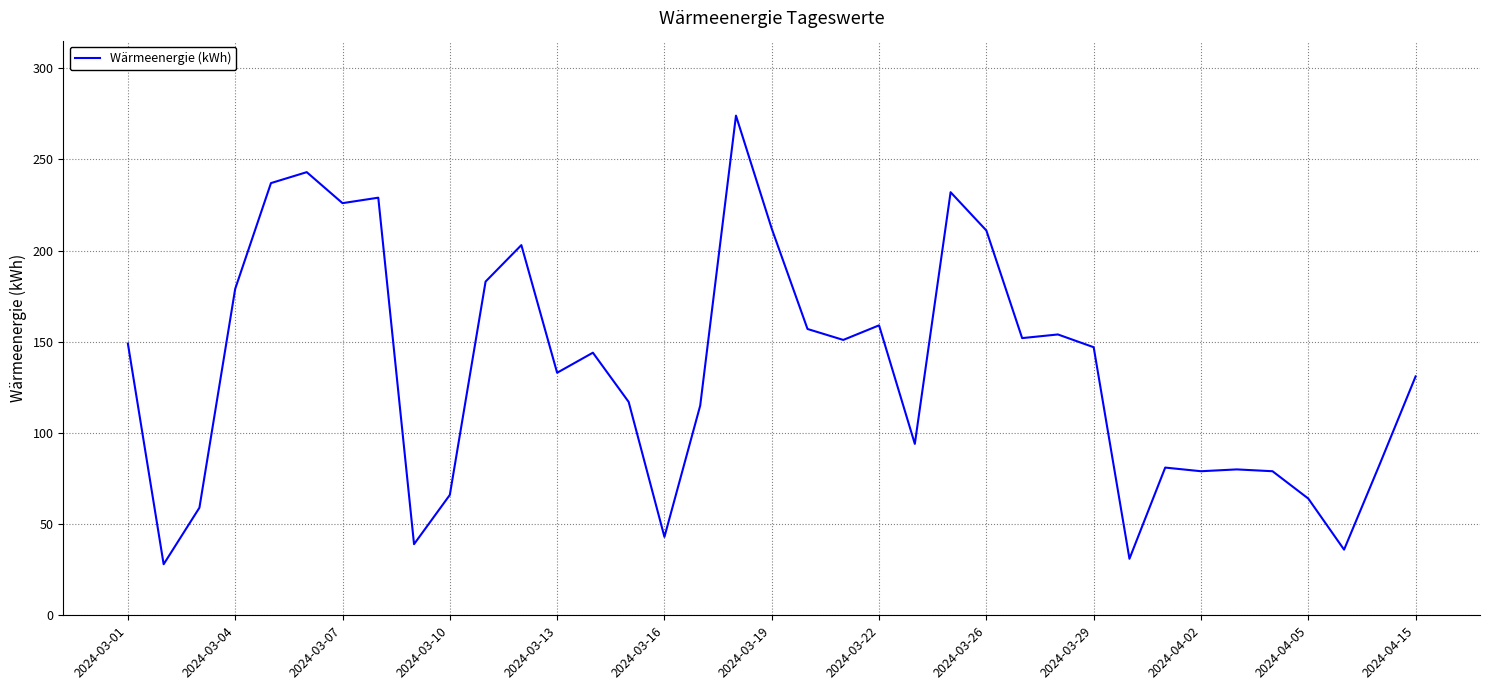

Is this an area chart (filled region under the line)?

No